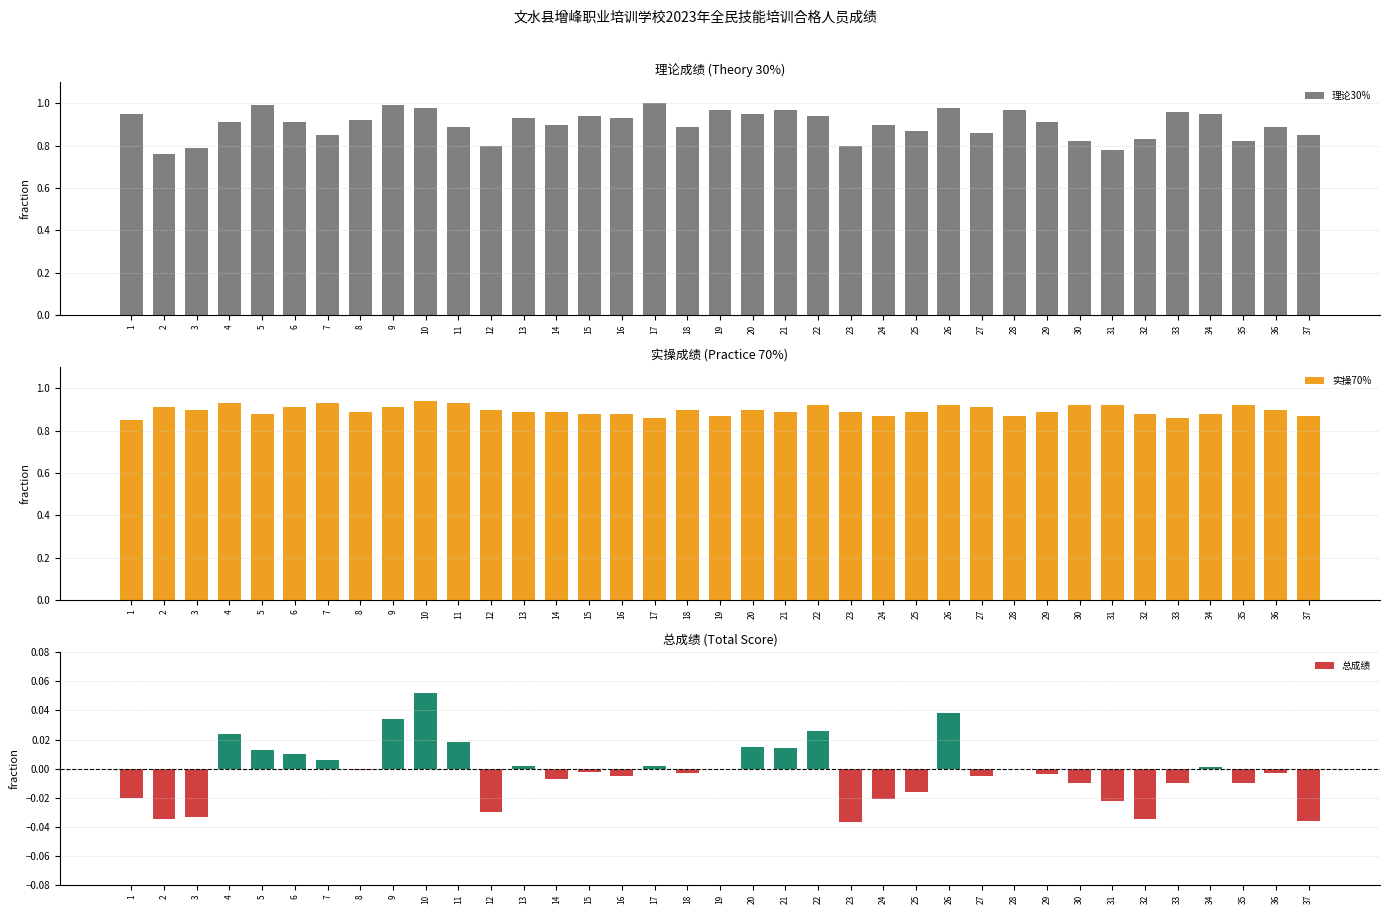

What is the difference between the second highest and minimum values in the 总成绩 series?

0.1